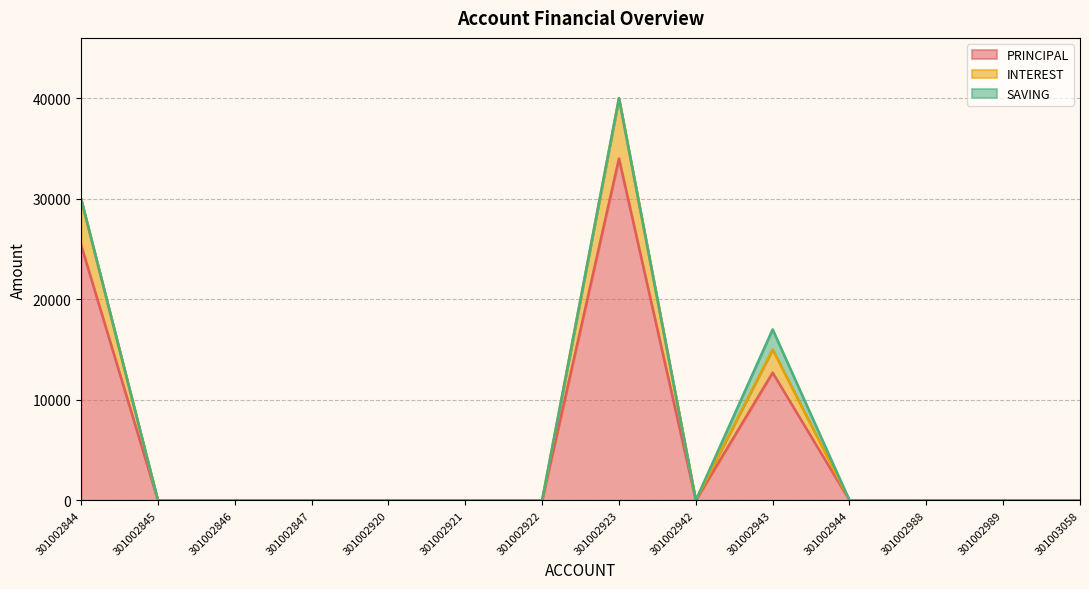

How many data points does each series have?

14